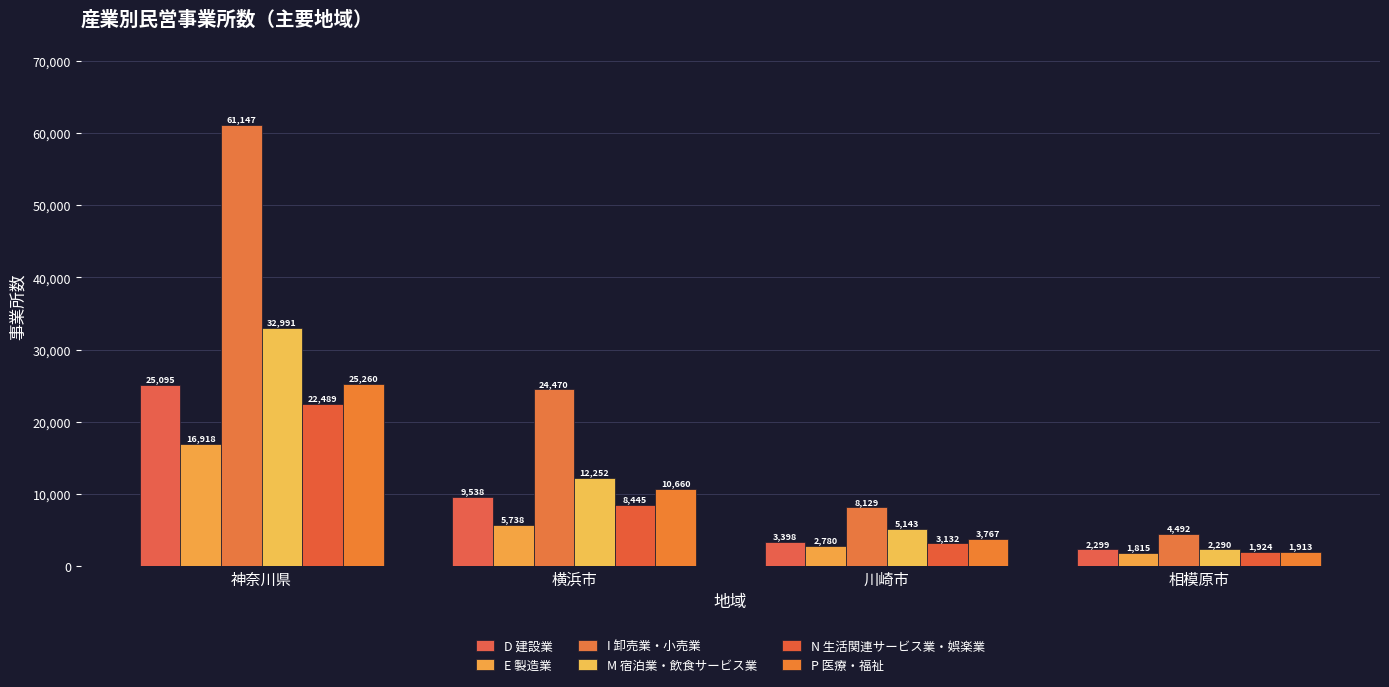

At which category is the sum across all series the highest?

神奈川県